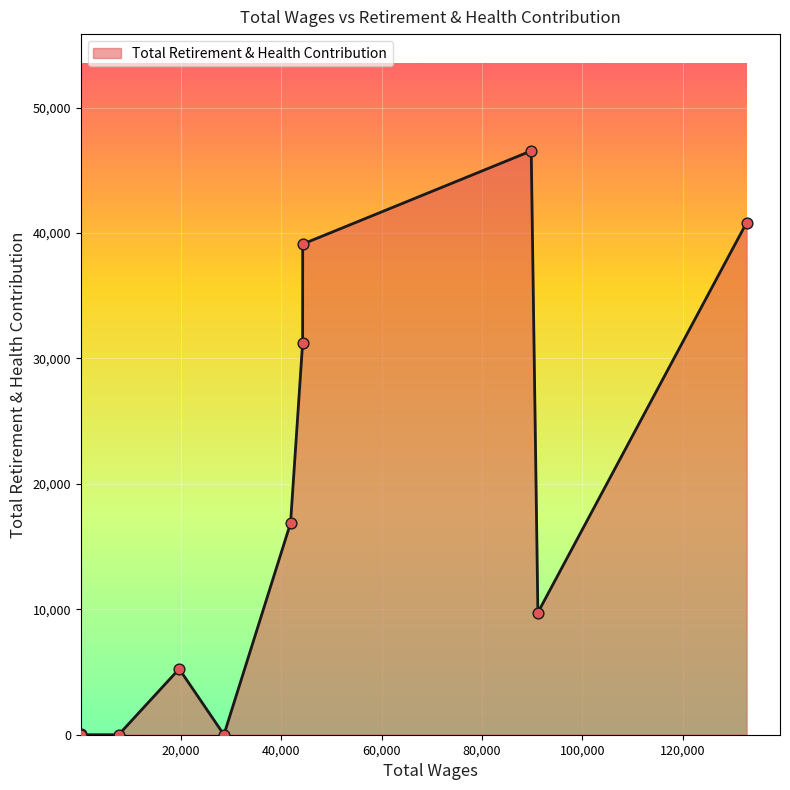

What is the greatest value displayed?

46550